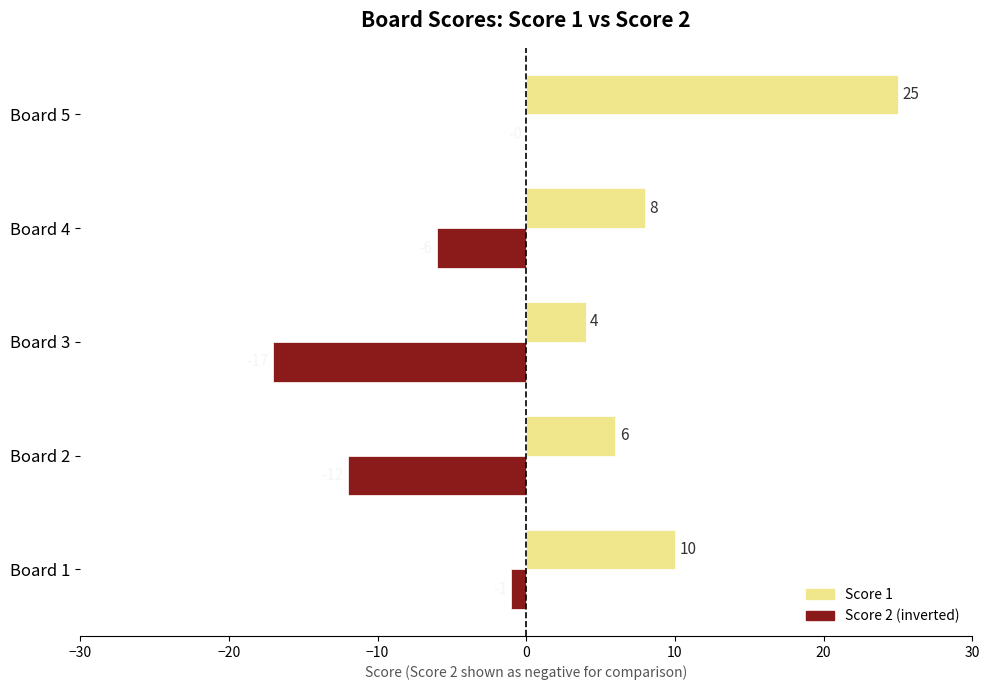

What is the sum of all Score 2 (inverted) values?

-36